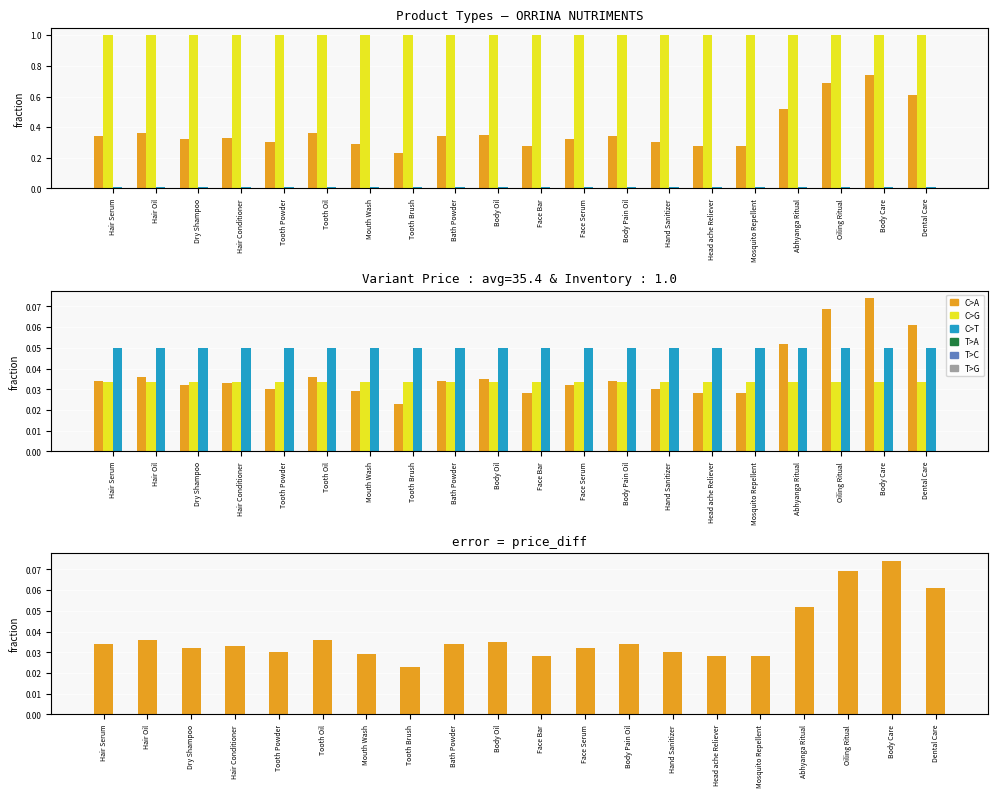

What is the maximum value for Price - Compare At Price?

0.1